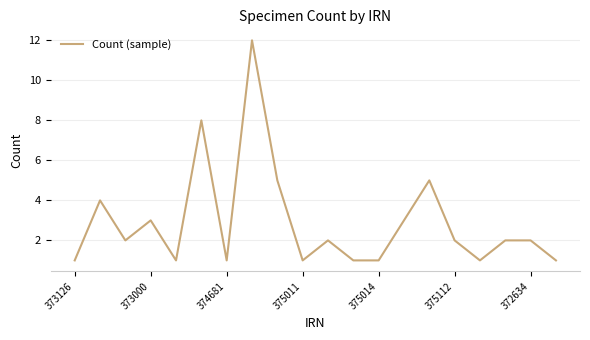

What is the maximum value shown in the chart?

12